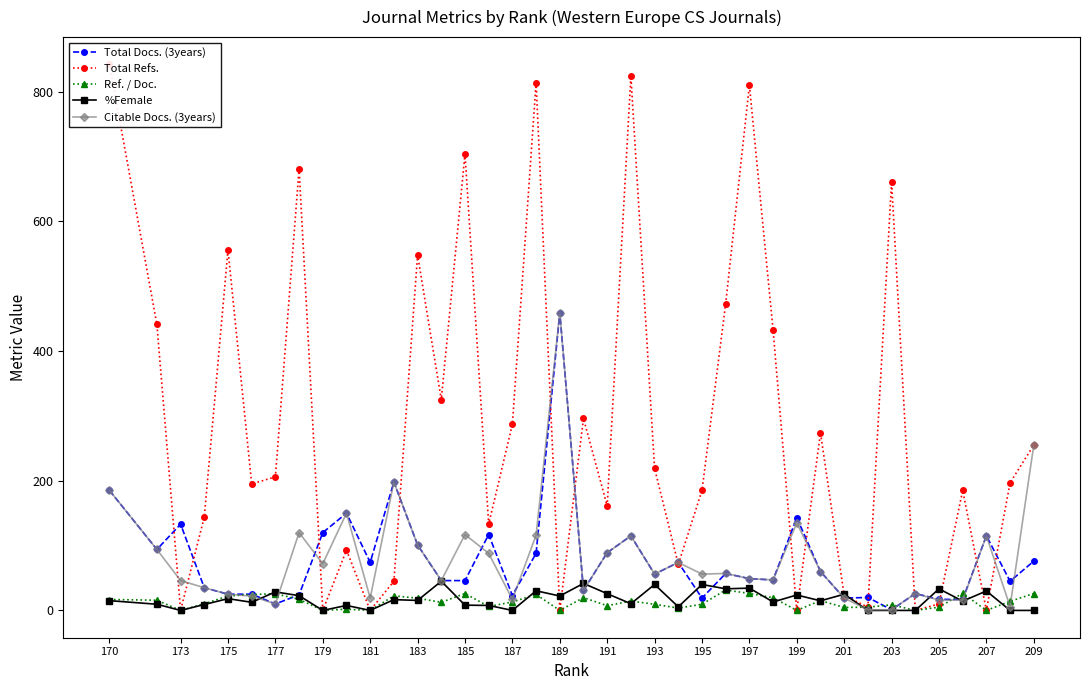

Reading left to right, extract all data points from this chart.

Total Docs. (3years): 185.0	94.0	133.0	35.0	25.0	25.0	10.0	24.0	120.0	150.0	74.0	198.0	101.0	46.0	46.0	117.0	23.0	88.0	459.0	31.0	89.0	115.0	56.0	74.0	19.0	57.0	49.0	47.0	143.0	60.0	19.0	20.0	1.0	26.0	17.0	17.0	115.0	45.0	76.0
Total Refs.: 842.0	441.0	0.0	144.0	556.0	195.0	206.0	681.0	0.0	93.0	0.0	45.0	548.0	325.0	704.0	133.0	287.0	814.0	0.0	296.0	161.0	824.0	219.0	71.0	185.0	473.0	810.0	432.0	0.0	274.0	23.0	5.0	661.0	0.0	10.0	185.0	0.0	197.0	255.0
Ref. / Doc.: 16.8	15.8	0.0	10.3	22.2	24.4	25.8	17.0	0.0	1.9	0.0	22.5	18.9	12.5	26.1	6.0	13.1	24.7	0.0	19.7	7.3	14.5	9.5	3.5	9.5	31.5	26.1	19.6	0.0	15.2	4.6	5.0	8.7	0.0	5.0	26.4	0.0	14.1	26.1
%Female: 15.1	9.5	0.0	9.1	18.2	12.5	28.6	22.7	0.0	7.7	0.0	16.7	15.4	45.0	8.1	7.7	0.0	30.3	22.2	41.7	25.8	10.3	40.0	5.6	40.0	33.3	34.4	13.0	23.8	14.8	25.0	0.0	0.0	0.0	33.3	14.3	30.0	0.0	0.0
Citable Docs. (3years): 185.0	94.0	46.0	35.0	25.0	22.0	10.0	120.0	72.0	150.0	19.0	198.0	101.0	46.0	117.0	88.0	17.0	116.0	459.0	31.0	89.0	115.0	56.0	74.0	56.0	57.0	49.0	47.0	135.0	60.0	19.0	1.0	1.0	26.0	16.0	16.0	115.0	6.0	255.0